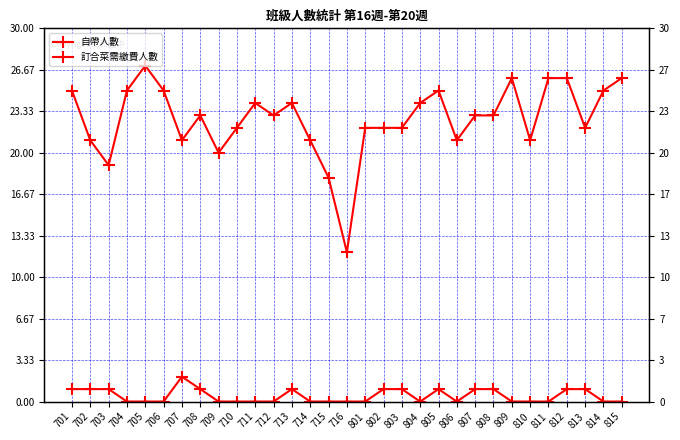

What is the sum of the 訂合菜需繳費人數 values at 801 and 709?

42